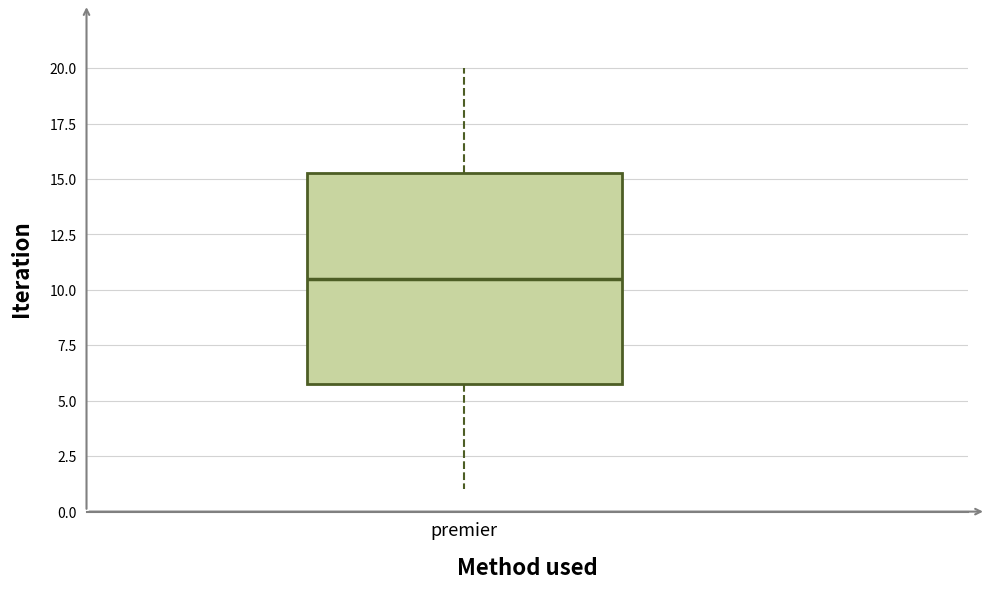

Transcribe this box plot: give where the median line is, the range the box spans, and where the two whiskers end, as read against the y-axis. The values are not printed on the chart, so give them approximately, as read against the axis.

median 10.5, box 6.0 to 15.5, whiskers 1.0 to 20.0